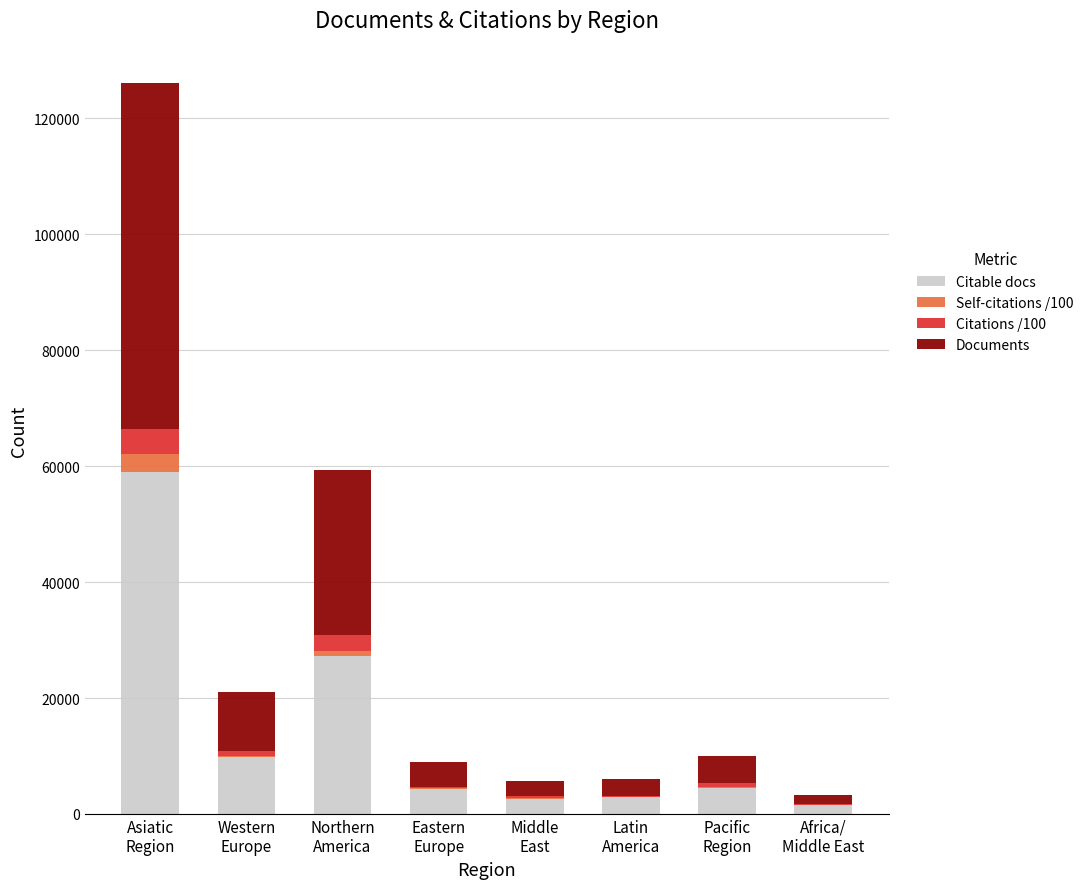

What is the maximum value for Citable docs?

58999.0